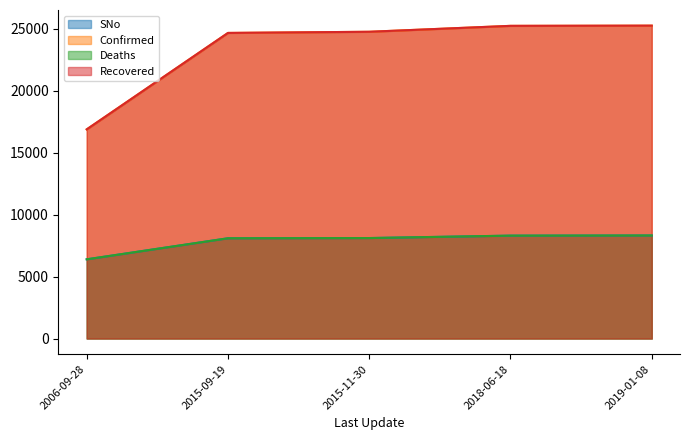

What position from the left is 2015-09-19?

2